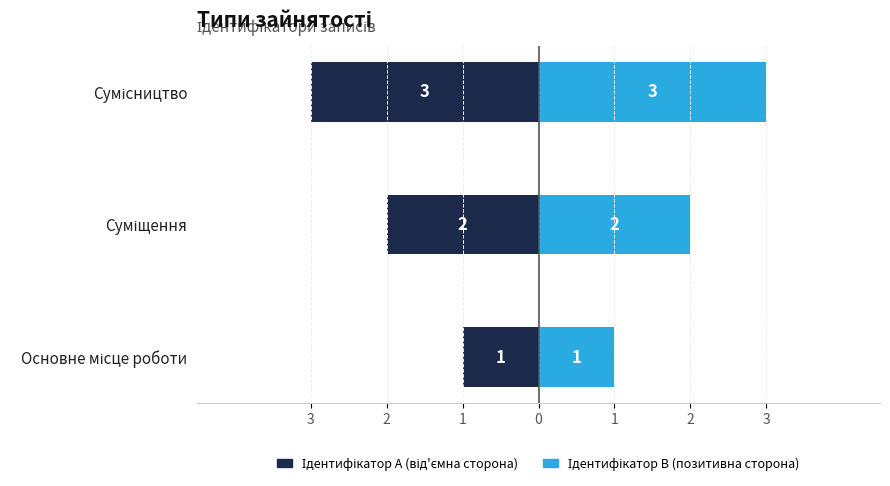

Reading right to left, list all the values displayed in this chart.

Ідентифікатор A (від'ємна сторона): -3	-2	-1
Ідентифікатор B (позитивна сторона): 3	2	1